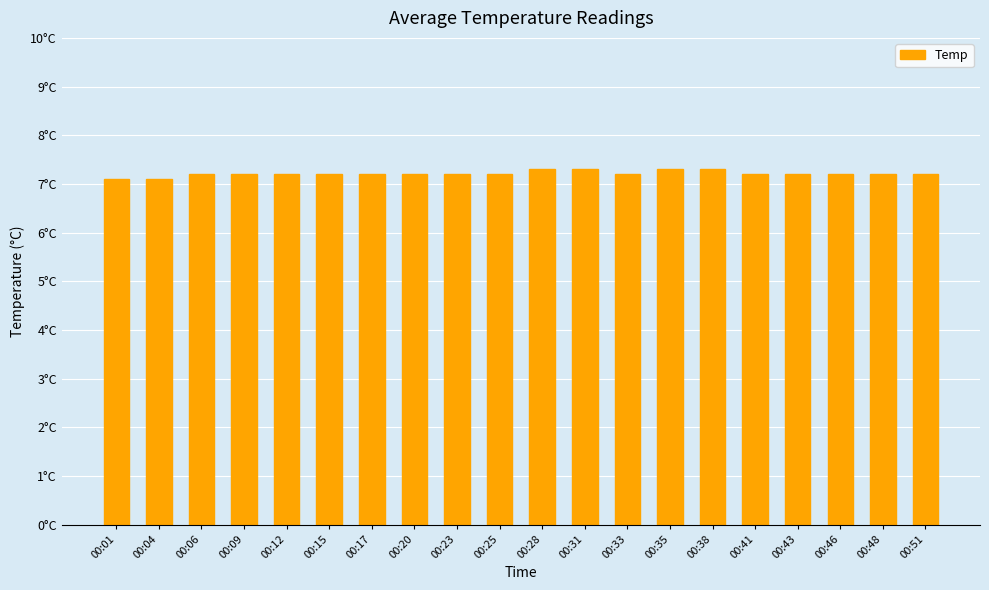

What is the value of the 18th bar from the left?

7.2